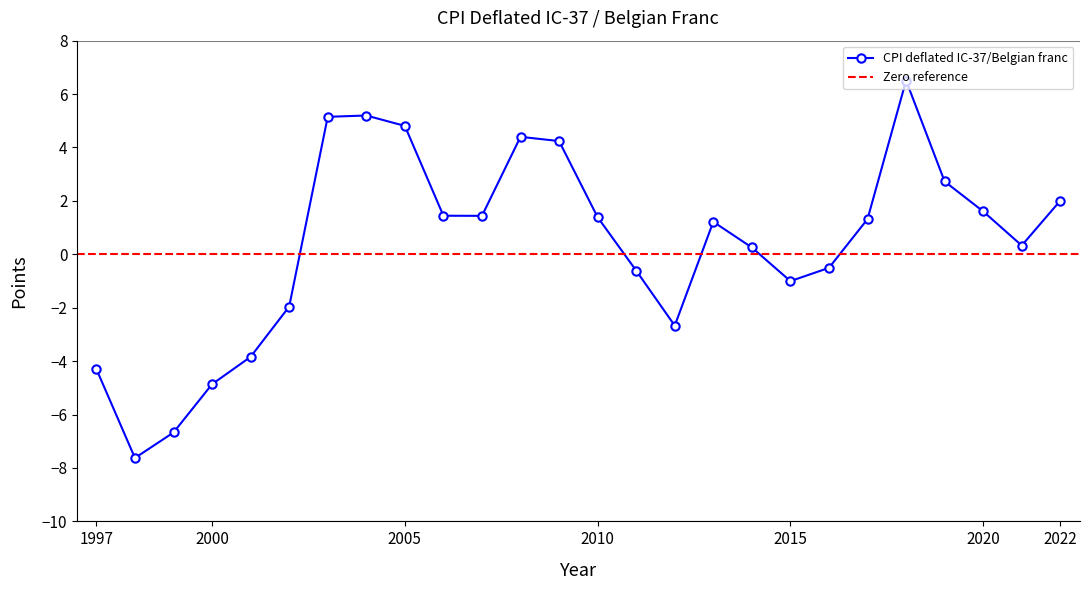

What is the difference between the maximum and minimum values?

14.1